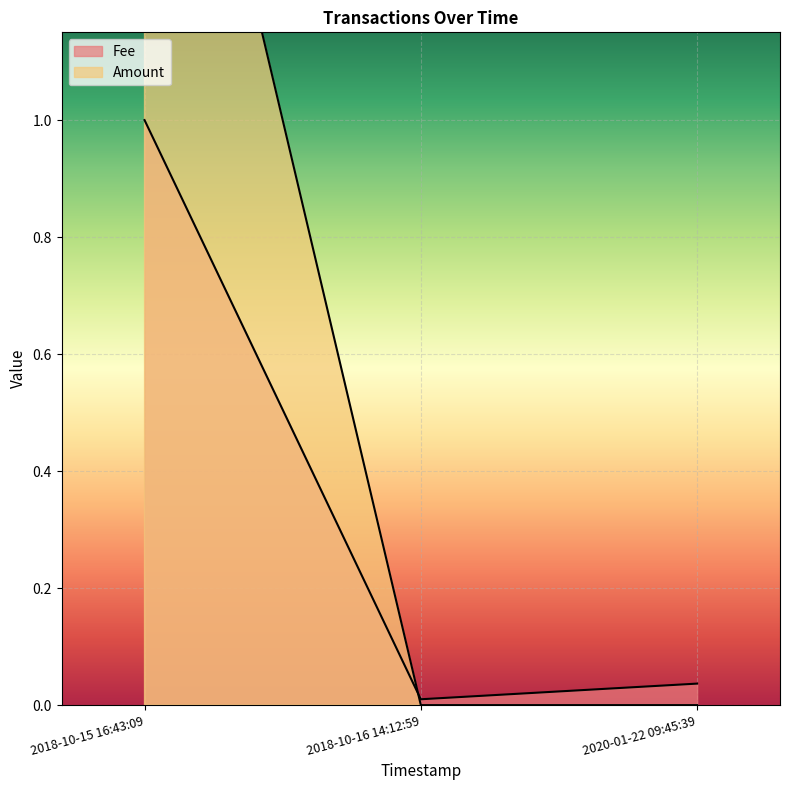

How many lines are shown in the chart?

2